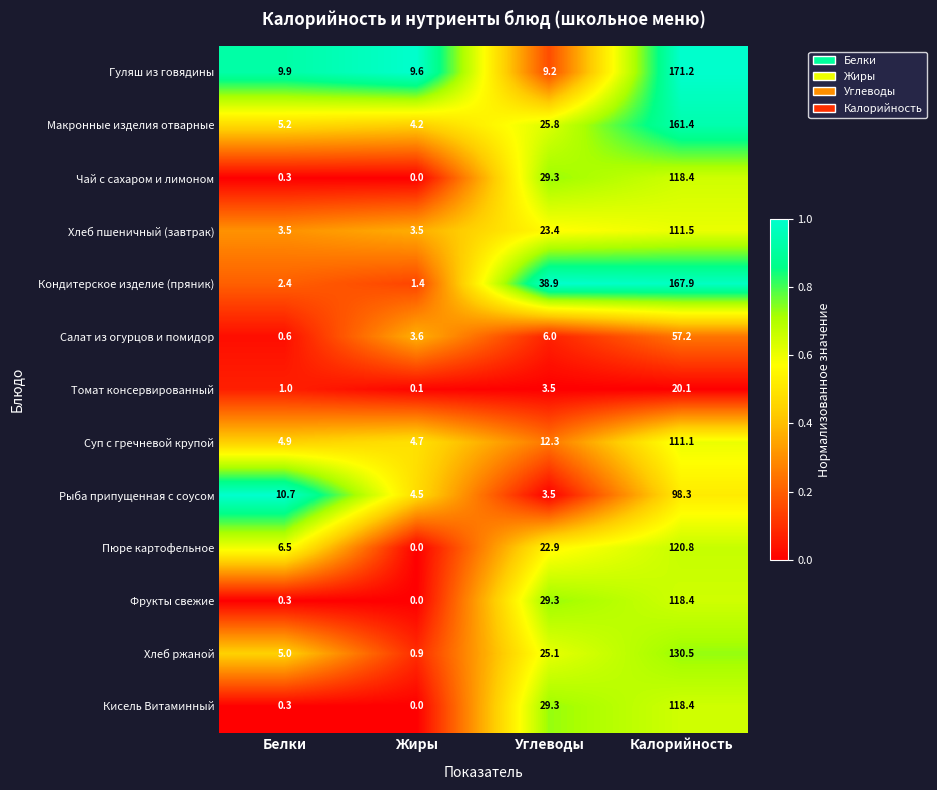

What value does the Суп с гречневой крупой series have at Калорийность?

111.1